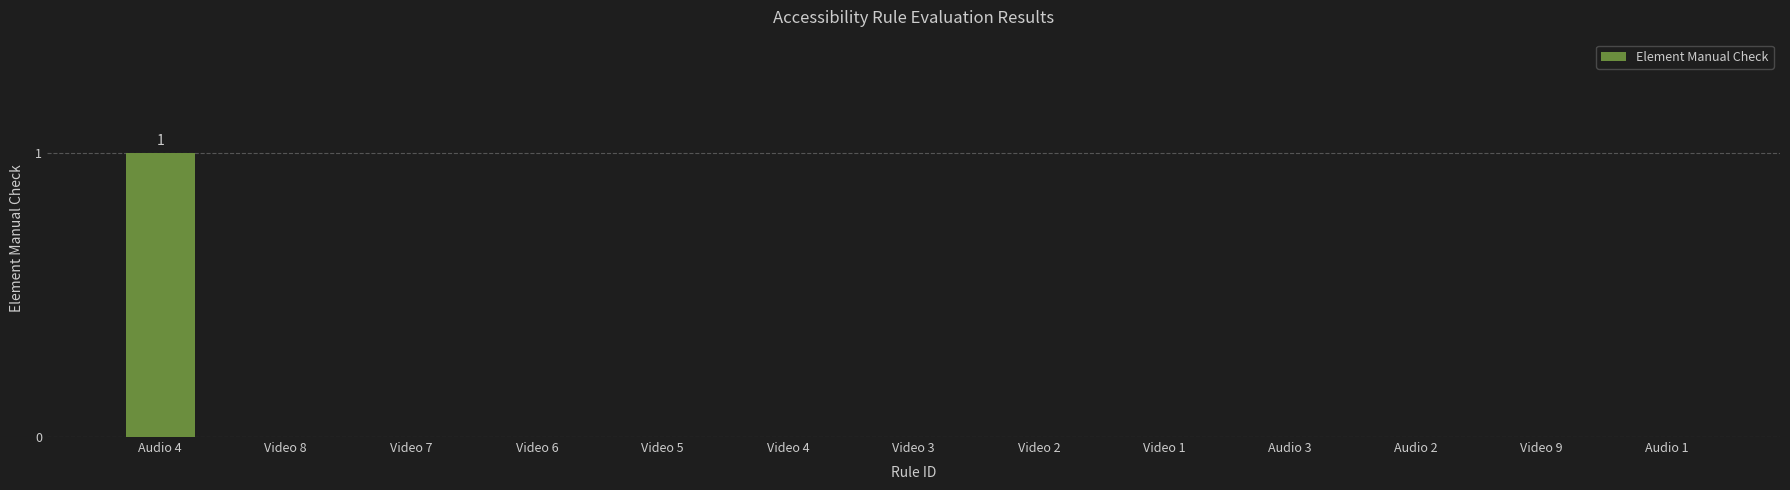

What is the sum of all values?

1